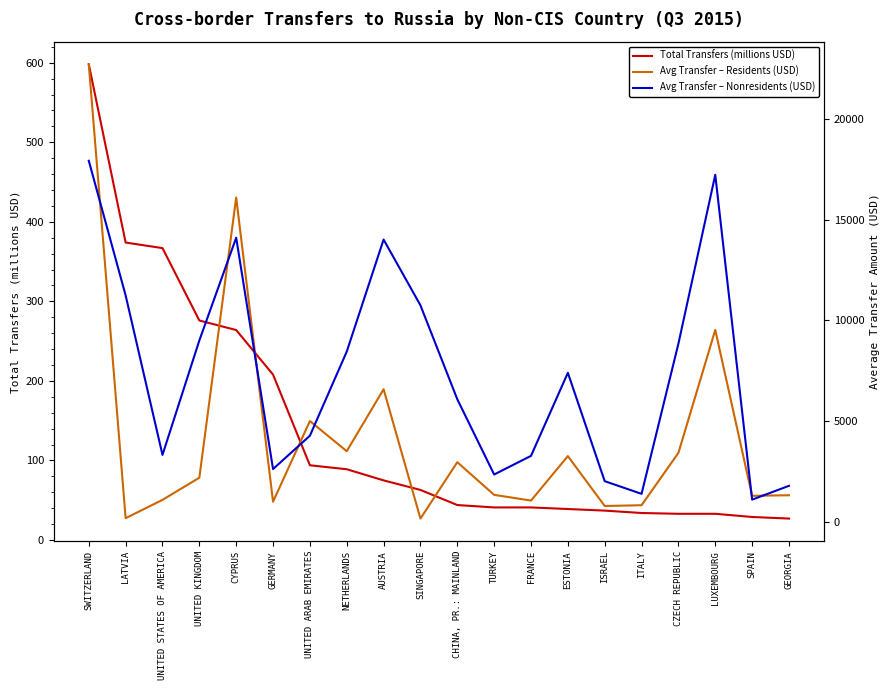

At which category is the sum across all series the highest?

SWITZERLAND